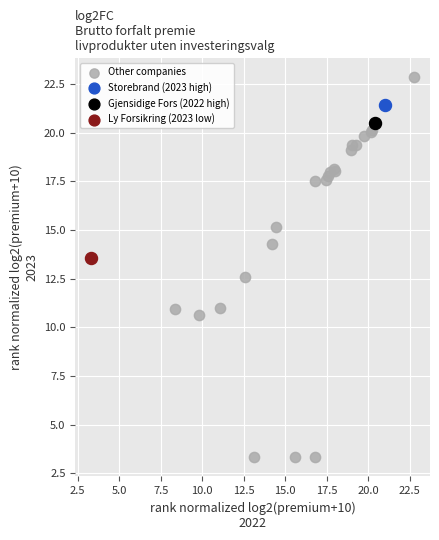

What are all the series names shown in the legend?

Other companies, Storebrand (2023 high), Gjensidige Fors (2022 high), Ly Forsikring (2023 low)